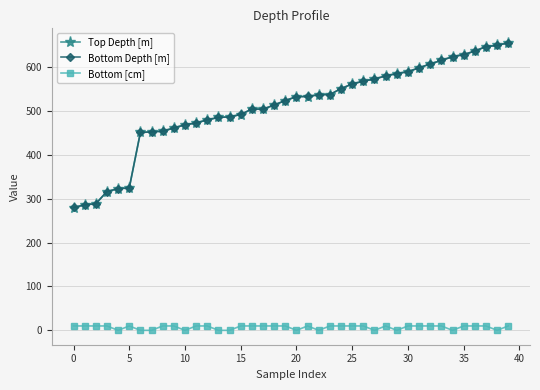

What is the value of the Top Depth [m] point at the 16th from the left?

491.6